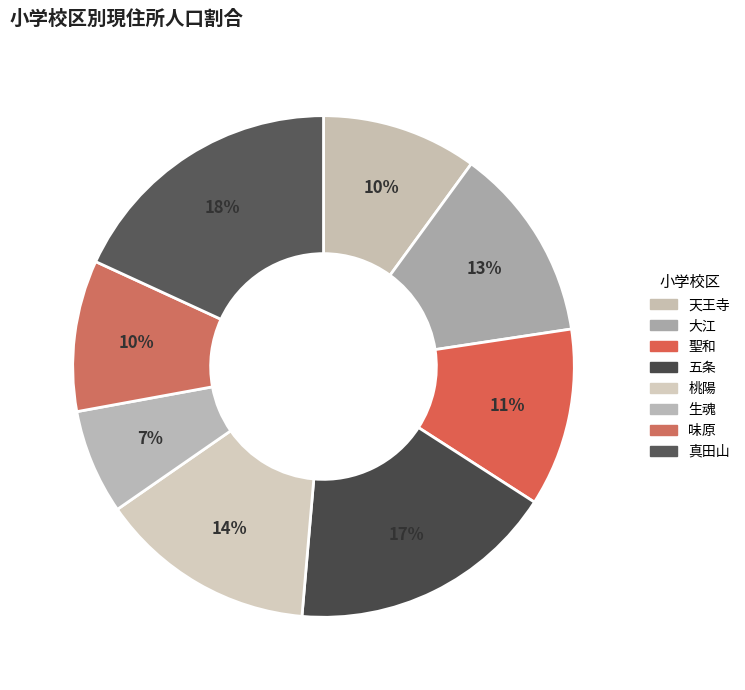

To the nearest percent, what is the combined percentage of 天王寺 and 桃陽?

24%